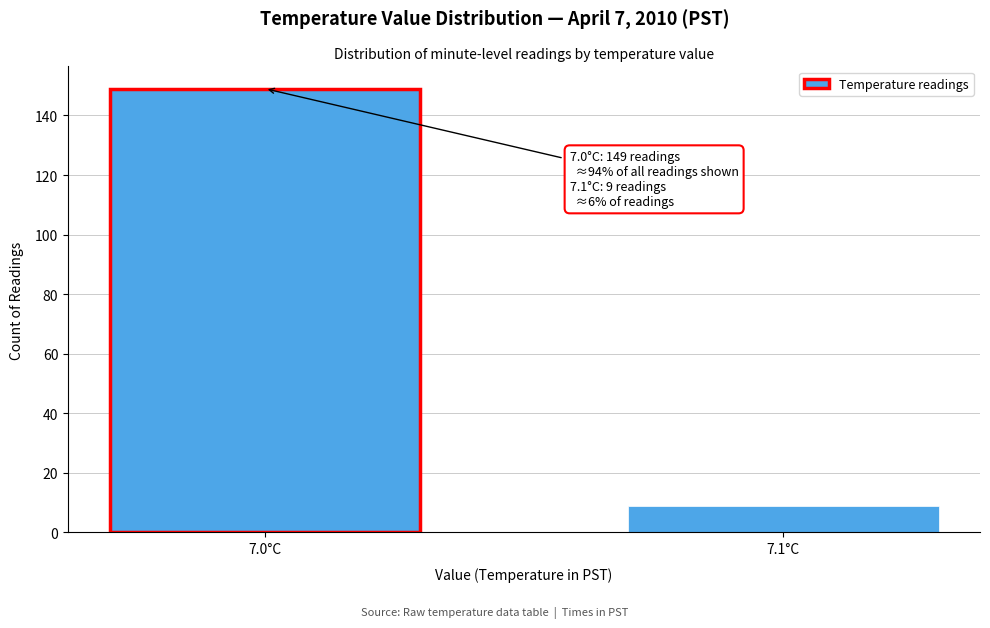

Reading left to right, extract all data points from this chart.

7.0°C=149	7.1°C=9